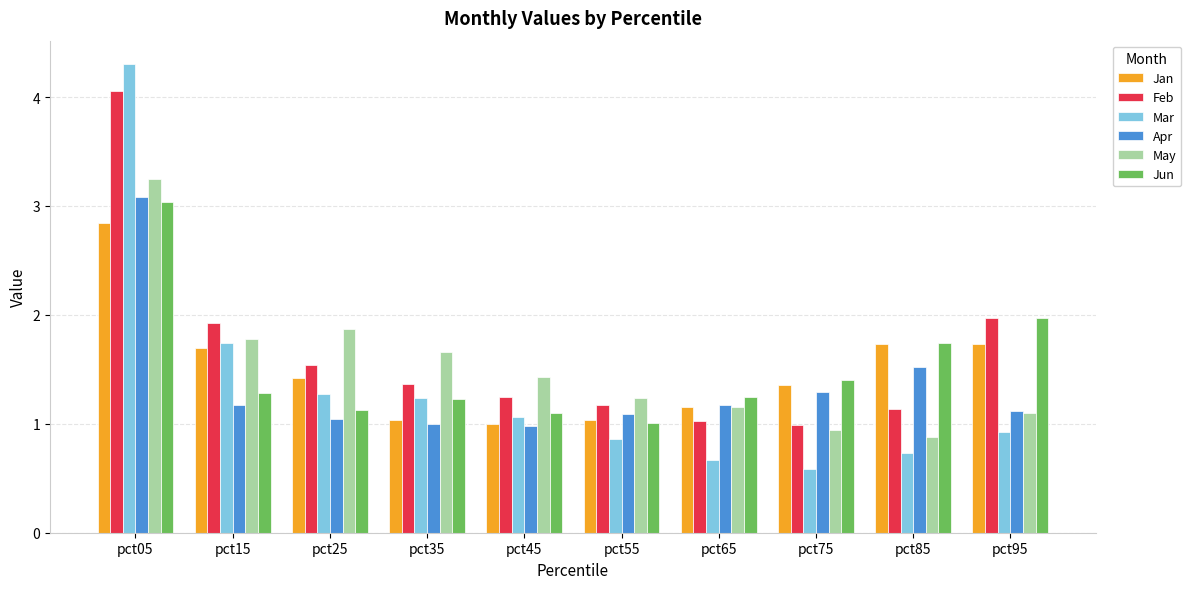

What is the spread (max minus min) of values at pct35?

0.7